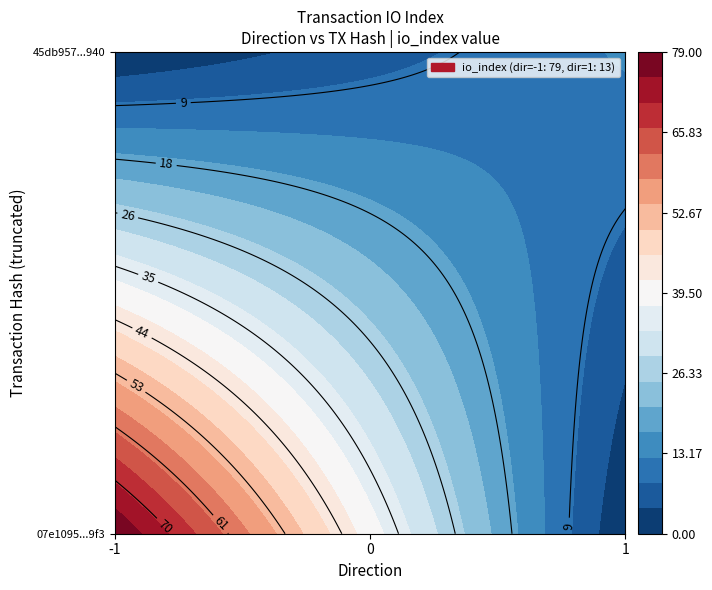

True or false: 07e1095773e04b9fd4405a9ea6603a9c17749f3 has a value of 106 at io_index.

False